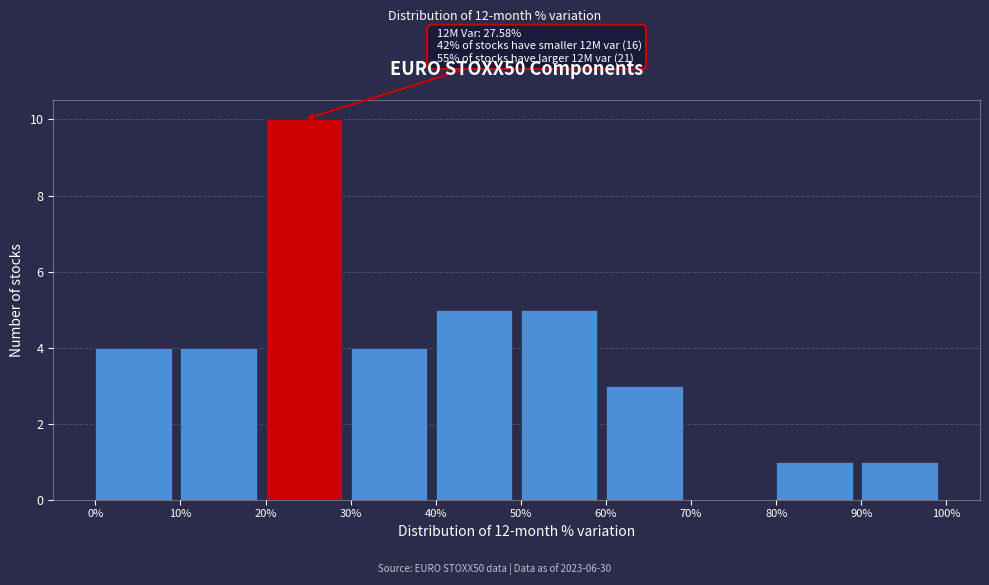

Over which range of the x-axis is the bar tallest?

20% to 30%